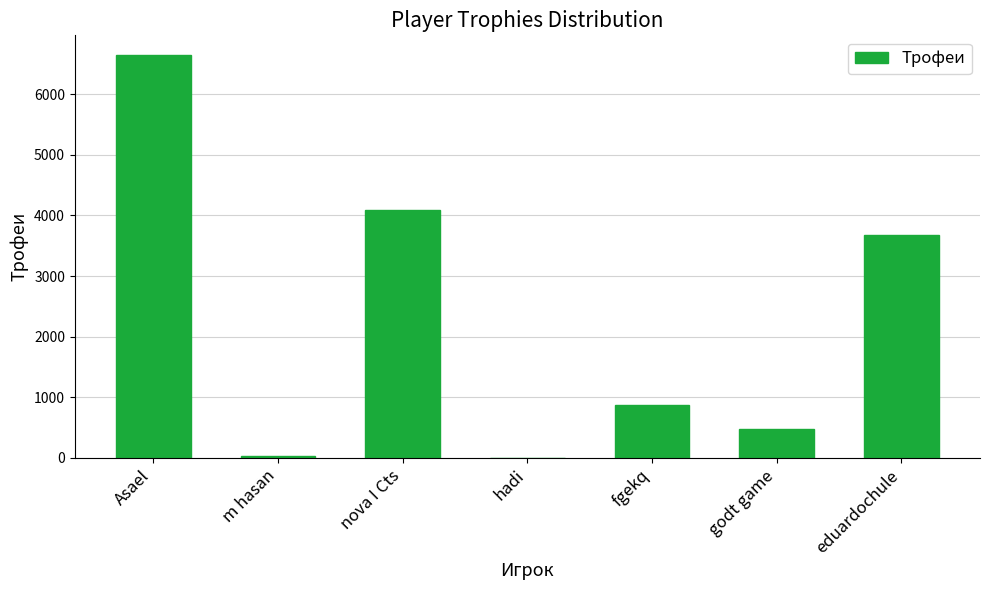

Count the number of data series in this chart.

1